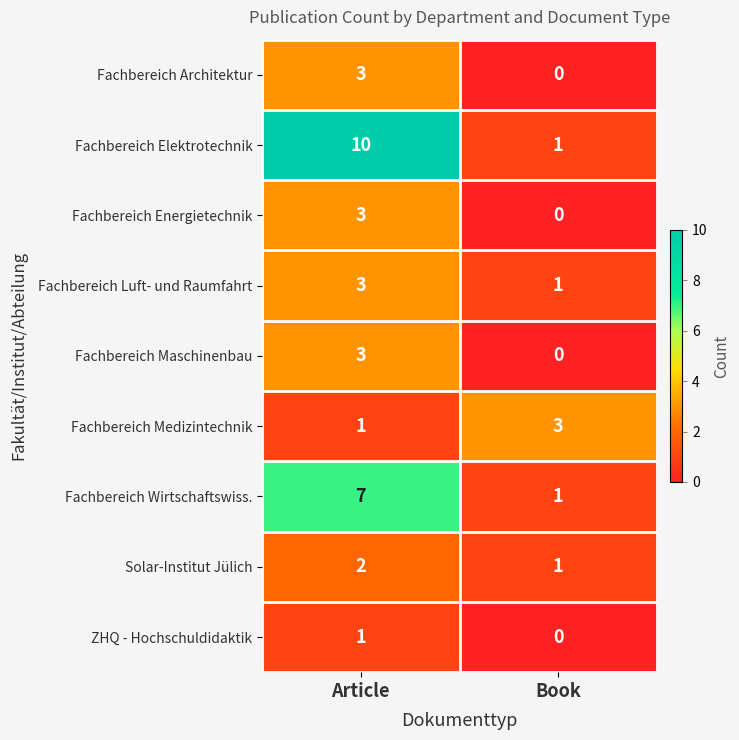

Reading right to left, what are all the values shown in this chart?

Fachbereich Architektur: 0	3
Fachbereich Elektrotechnik: 1	10
Fachbereich Energietechnik: 0	3
Fachbereich Luft- und Raumfahrt: 1	3
Fachbereich Maschinenbau: 0	3
Fachbereich Medizintechnik: 3	1
Fachbereich Wirtschaftswiss.: 1	7
Solar-Institut Jülich: 1	2
ZHQ - Hochschuldidaktik: 0	1